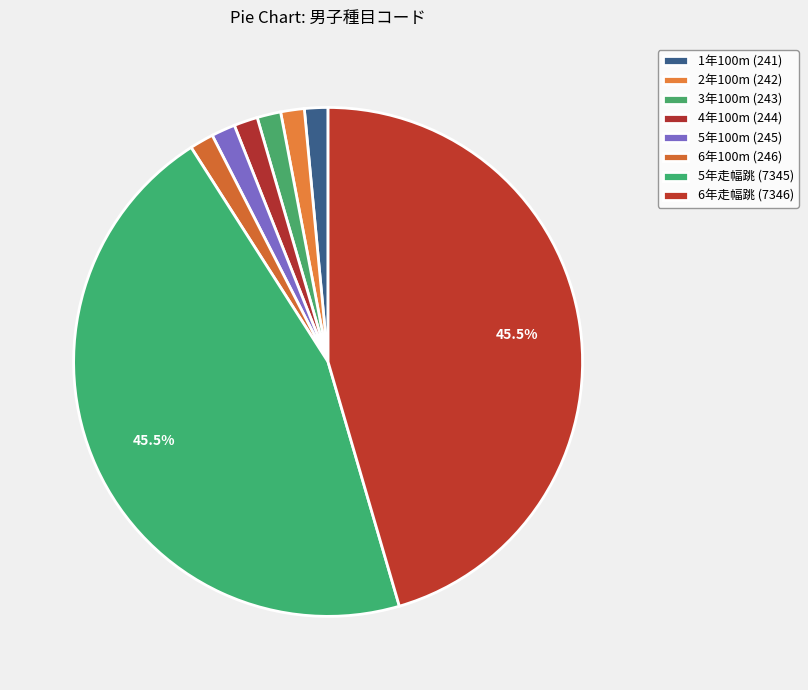

What is the smallest slice in the pie chart?

1年100m